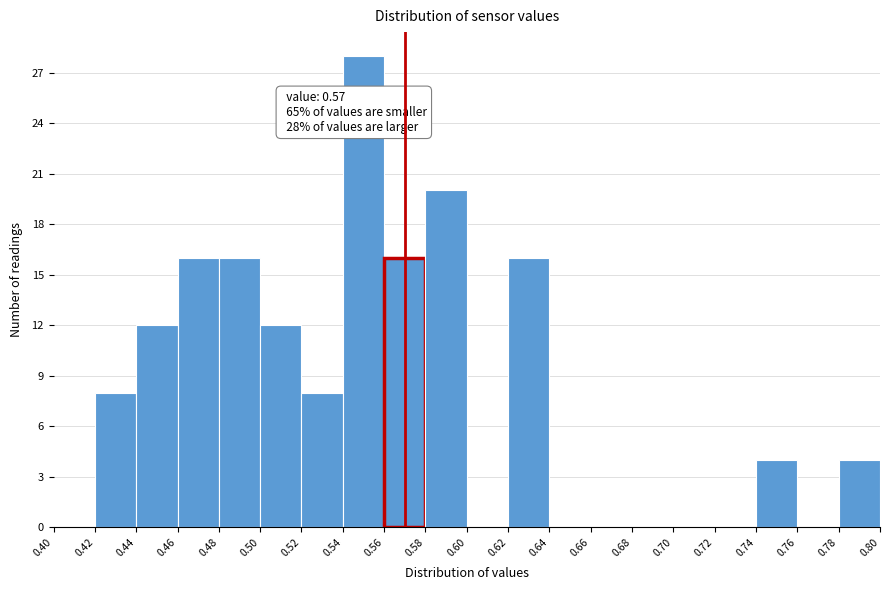

Over which range of the x-axis is the bar tallest?

0.54 to 0.56